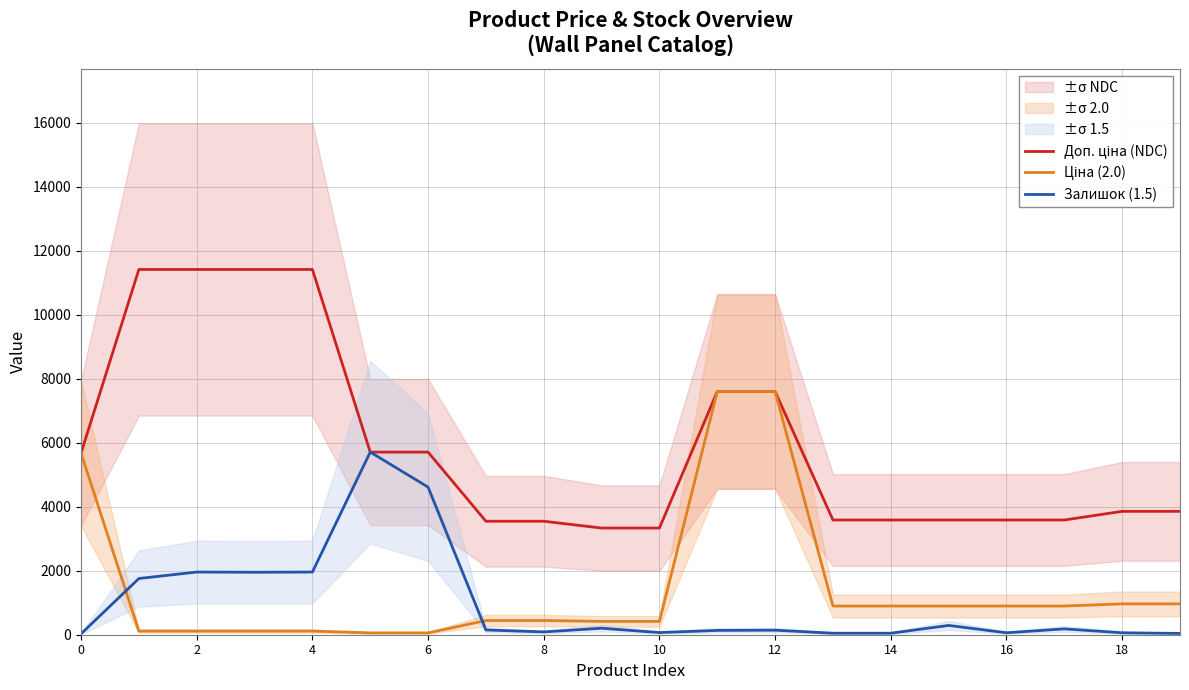

How many categories are shown in the chart?

20